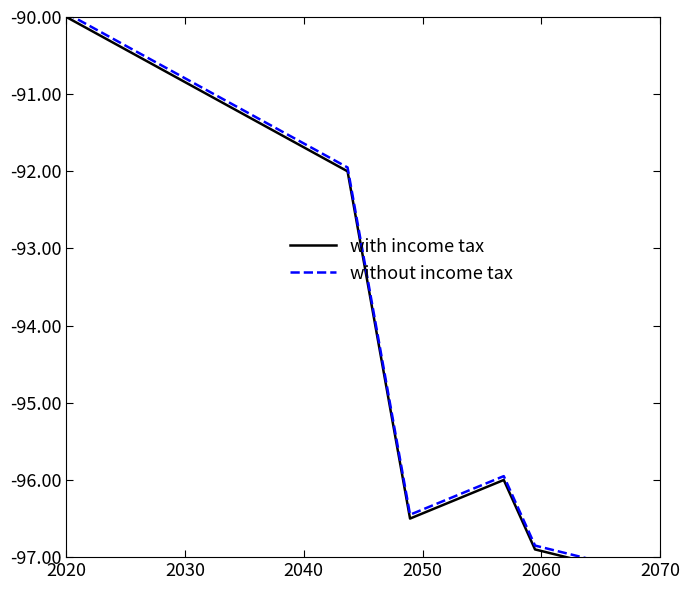

Which series has the largest total across all categories?

without income tax